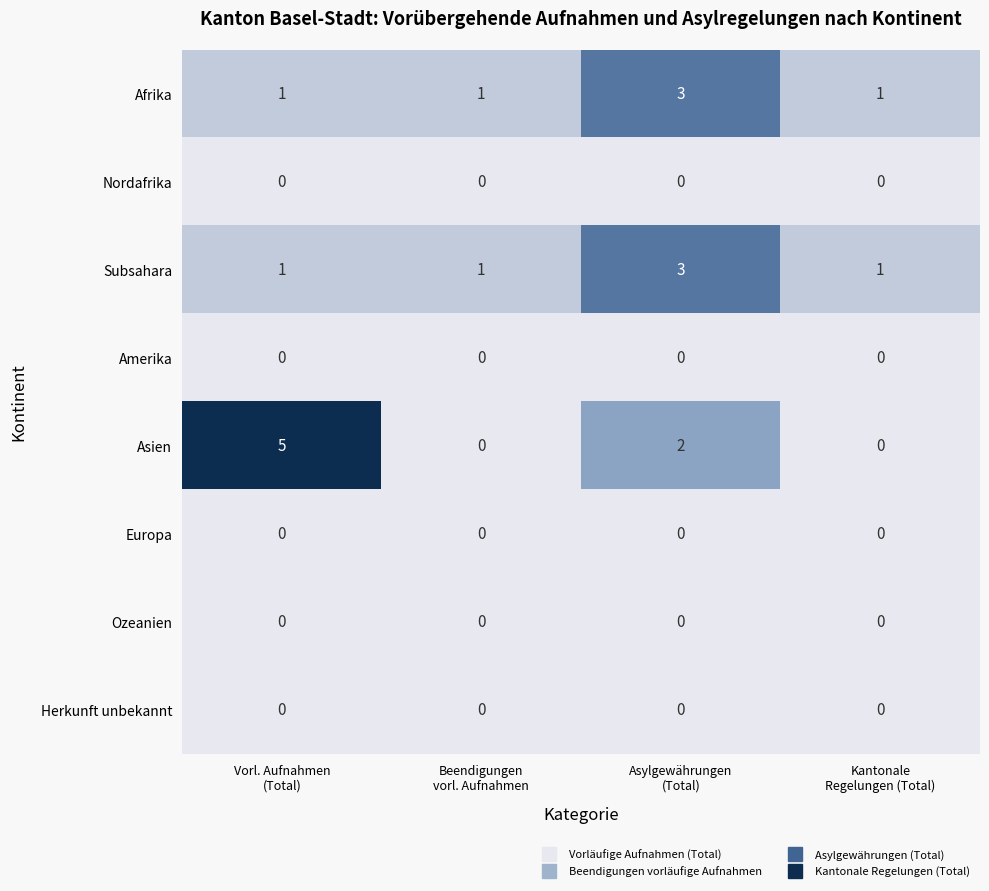

What is the maximum value shown in the chart?

5